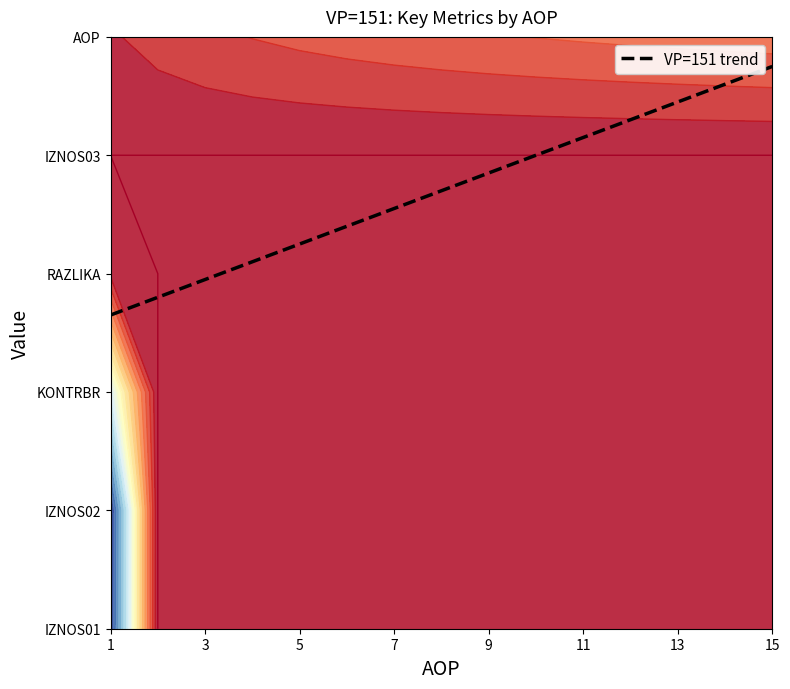

The chart shows a value of 5.1 at 15. True or false?

False